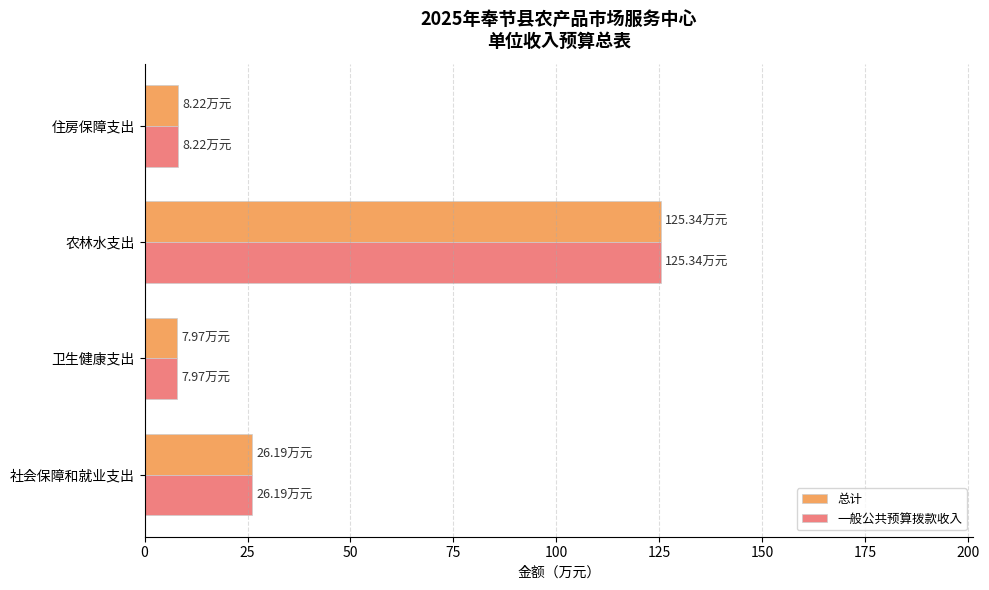

What is the total value across all series at 社会保障和就业支出?

52.4